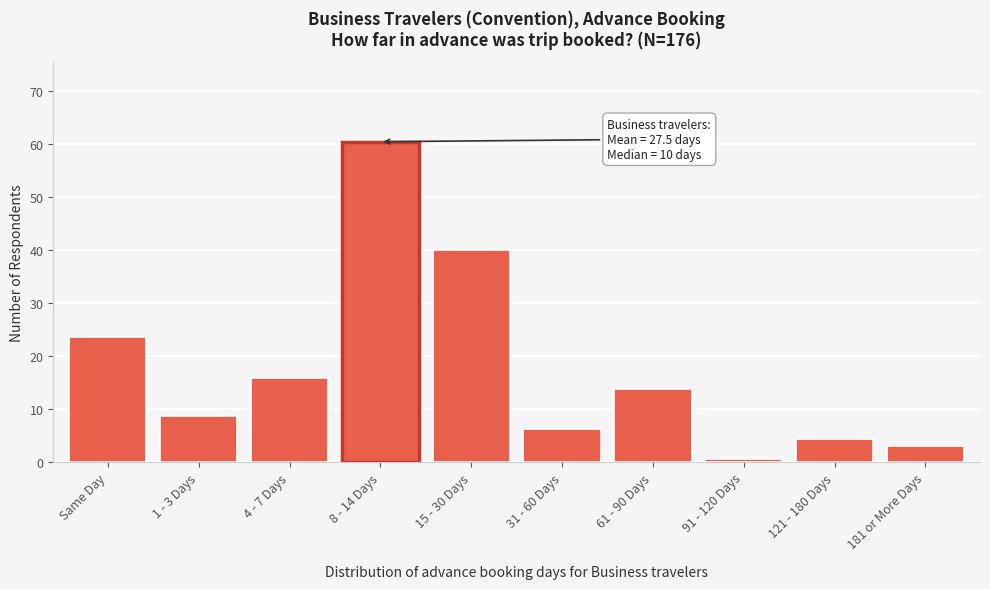

Reading left to right, what are all the values shown in this chart?

Same Day=23.6	1 - 3 Days=8.6	4 - 7 Days=15.8	8 - 14 Days=60.4	15 - 30 Days=40.0	31 - 60 Days=6.2	61 - 90 Days=13.7	91 - 120 Days=0.5	121 - 180 Days=4.4	181 or More Days=3.0